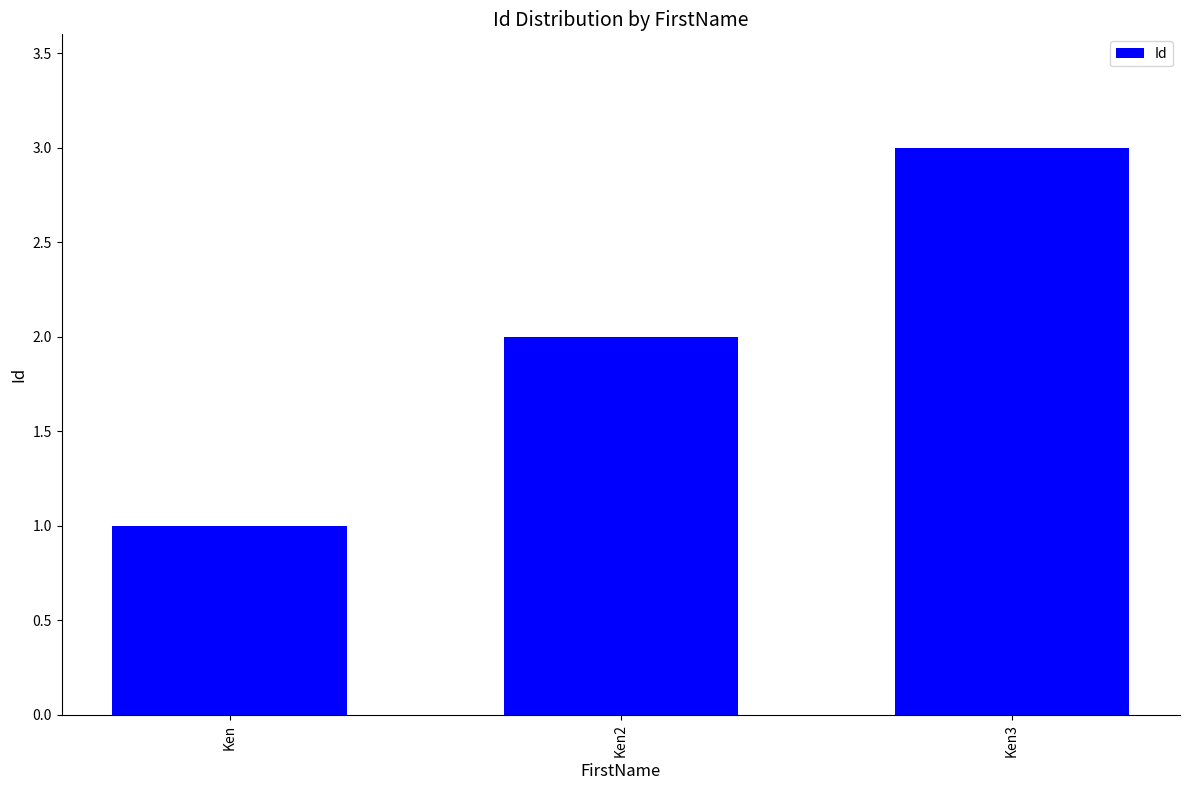

Reading right to left, what are all the values shown in this chart?

3	2	1